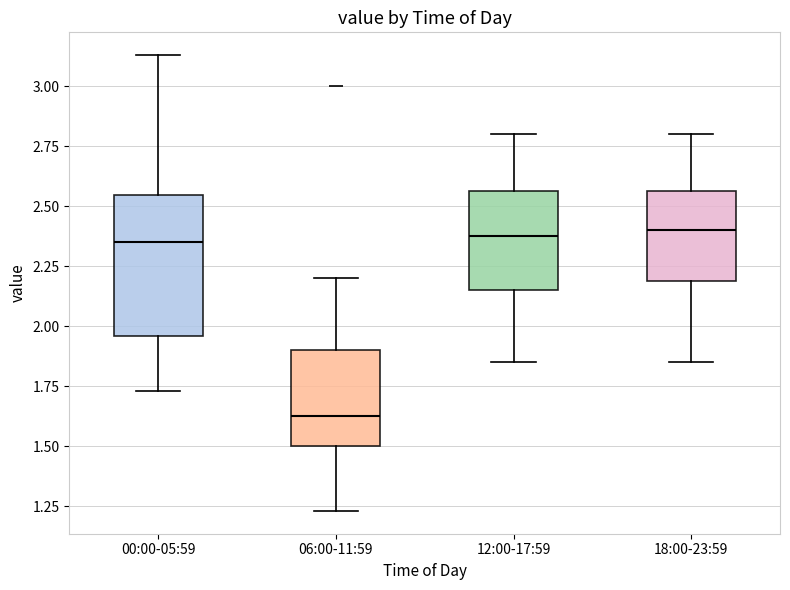

Where is the lower edge of the box for 18:00-23:59 on the y-axis? The values are not printed on the chart, so give them approximately, as read against the axis.

2.20